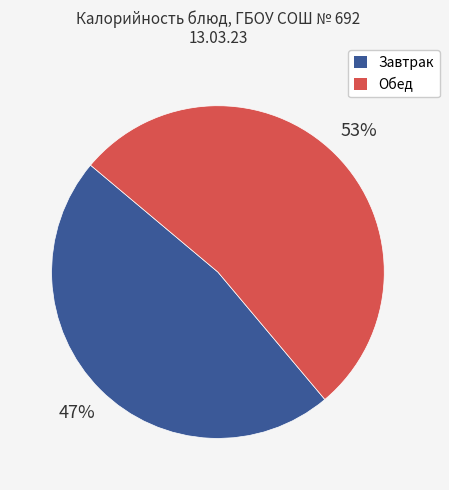

Does Завтрак account for over 50% of the chart?

No